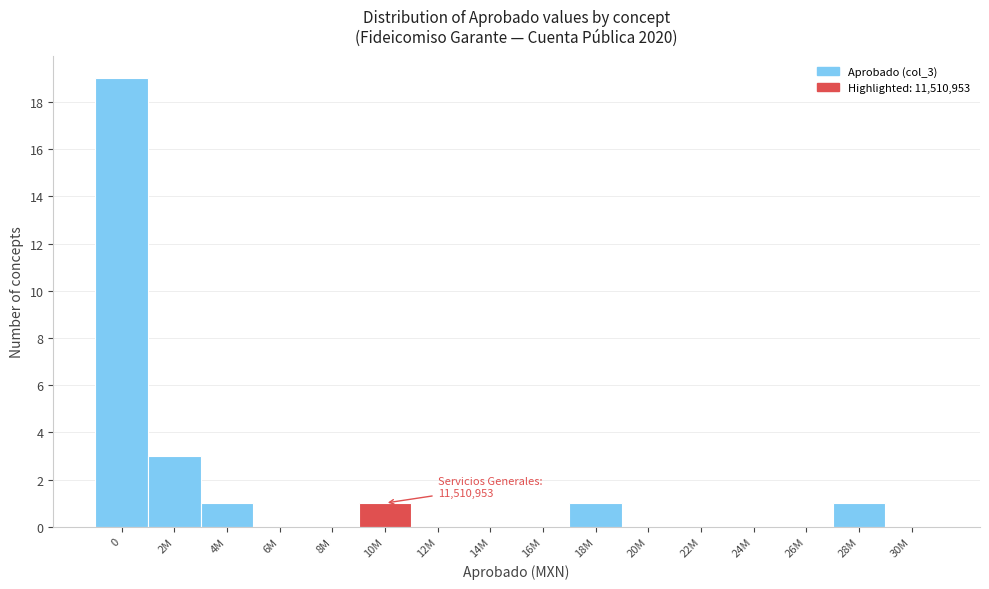

Reading right to left, list all the values displayed in this chart.

30M=0	28M=1	26M=0	24M=0	22M=0	20M=0	18M=1	16M=0	14M=0	12M=0	10M=1	8M=0	6M=0	4M=1	2M=3	0=19